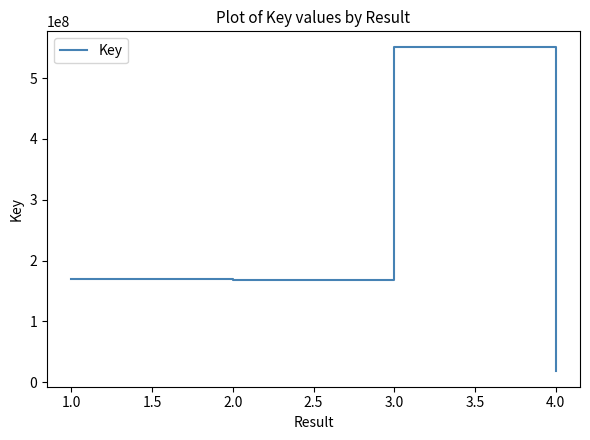

The value at 4.0 is 19035210. True or false?

True